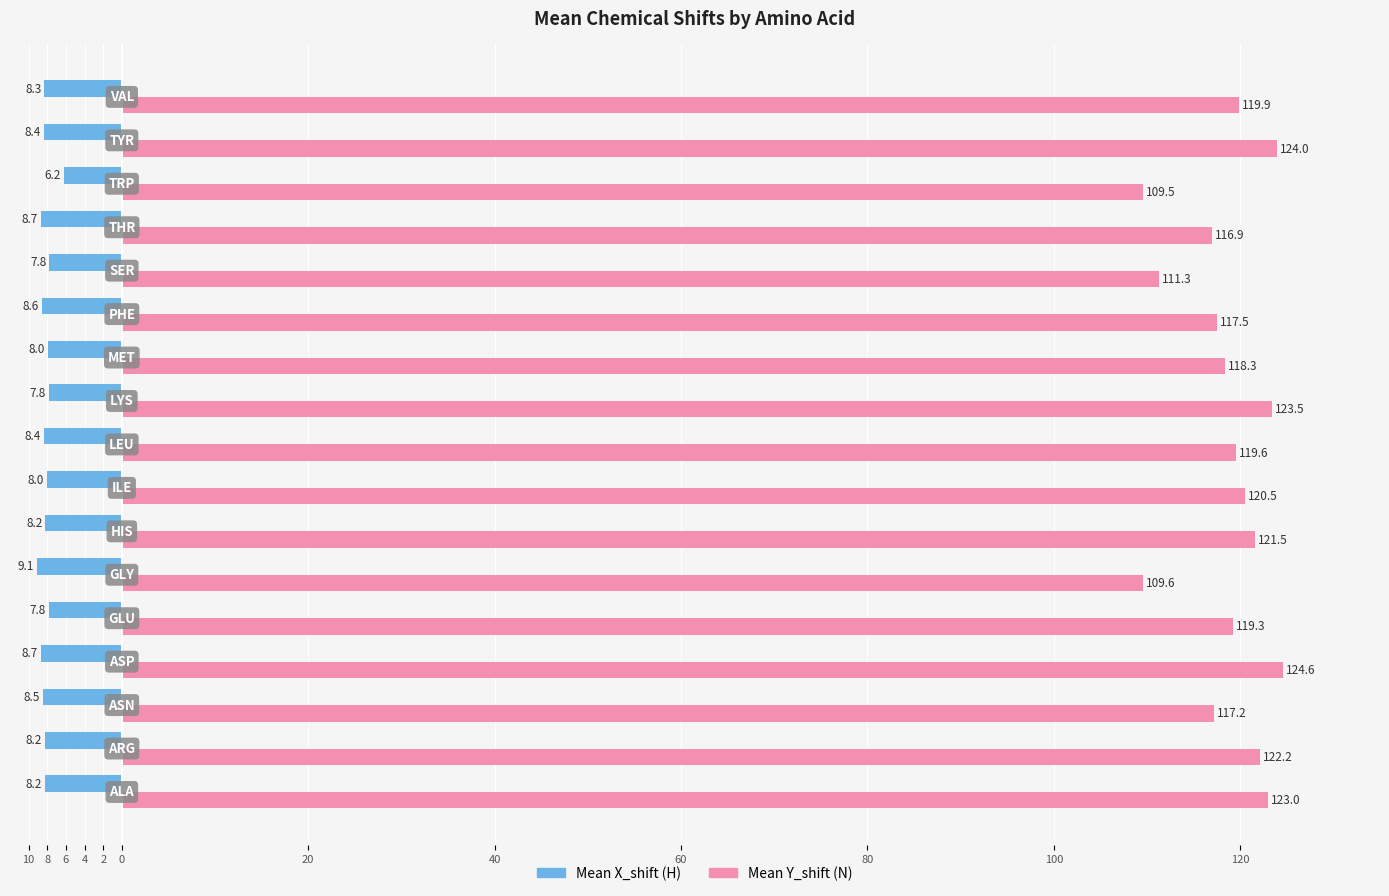

True or false: Mean X_shift has a value of -4.4 at 6.

False